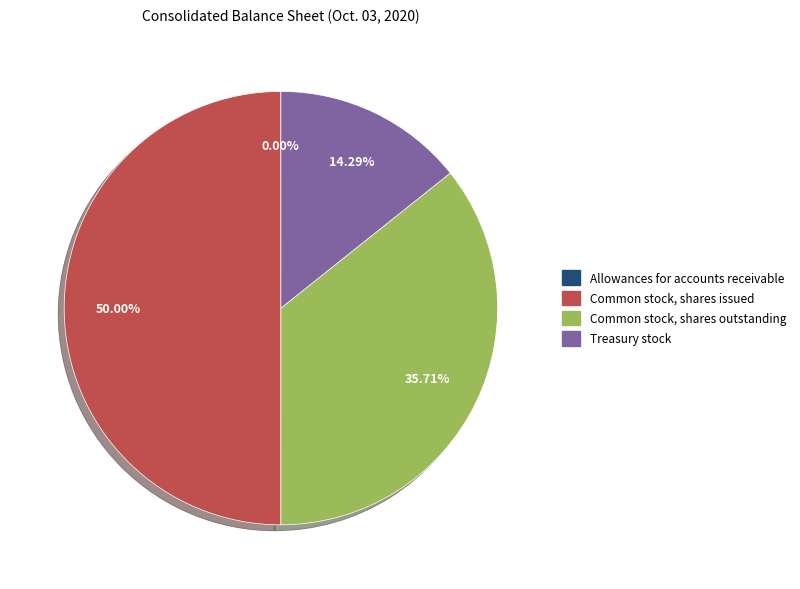

Which slice is the largest?

Common stock, shares issued